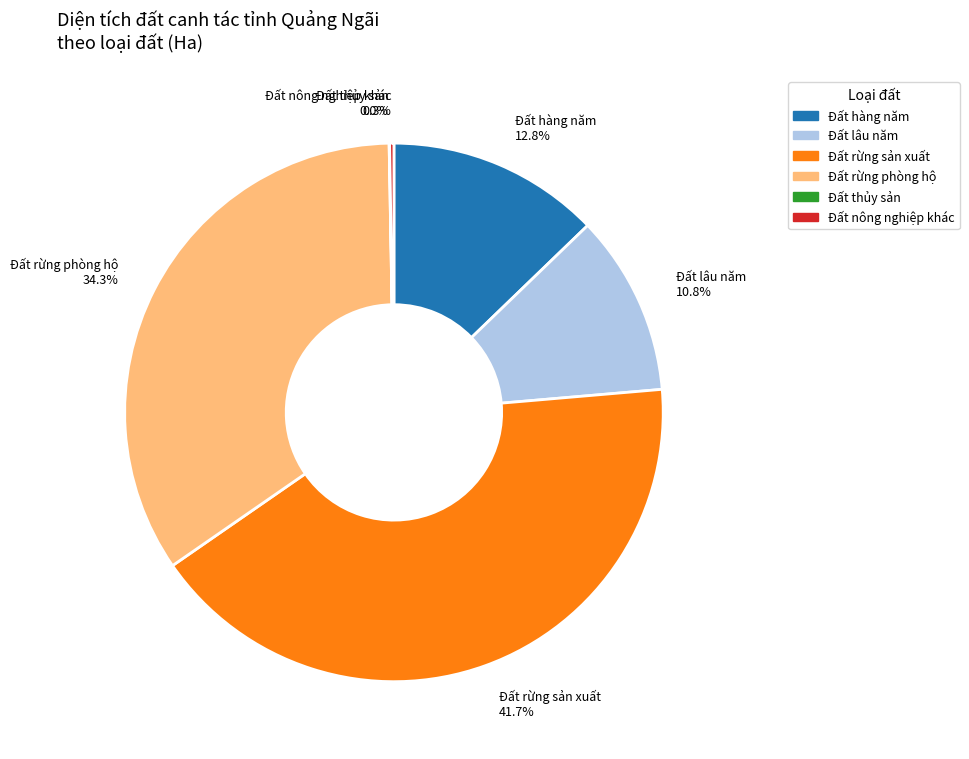

Is the sum of Đất lâu năm and Đất rừng phòng hộ greater than half?

No